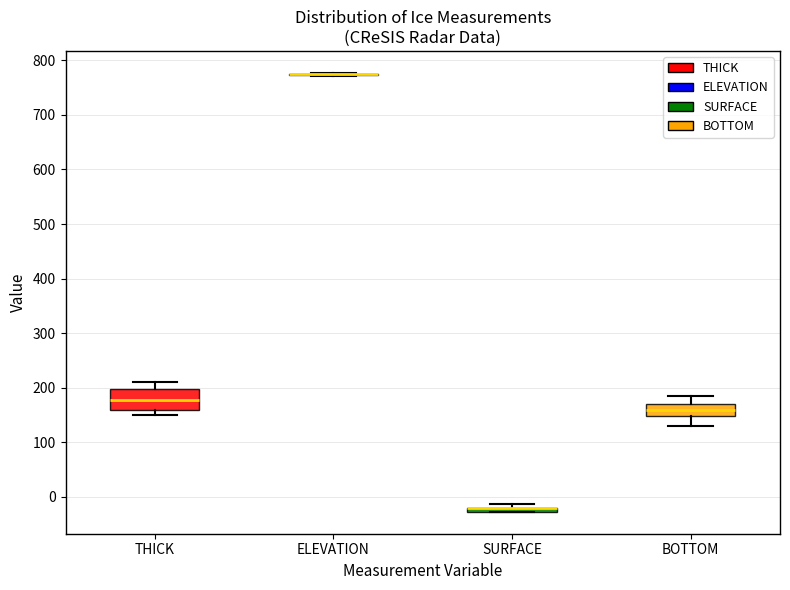

Where does the median line of the box for THICK sit on the y-axis? The values are not printed on the chart, so give them approximately, as read against the axis.

180